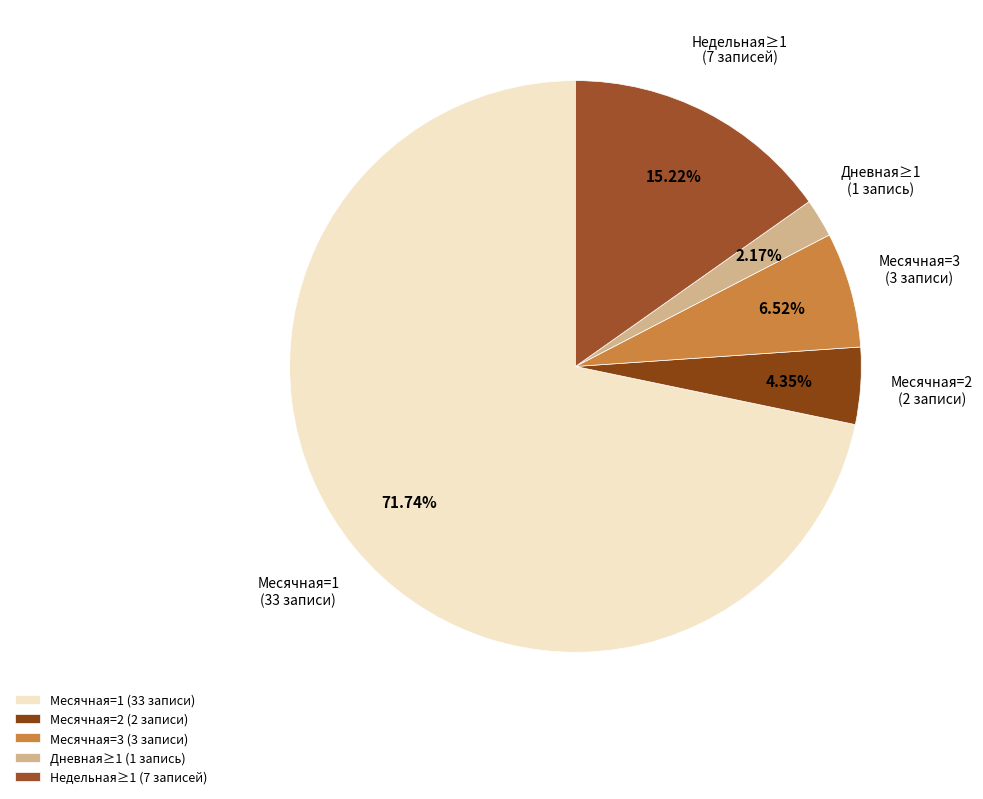

Is there any slice that represents more than half of the pie?

Yes